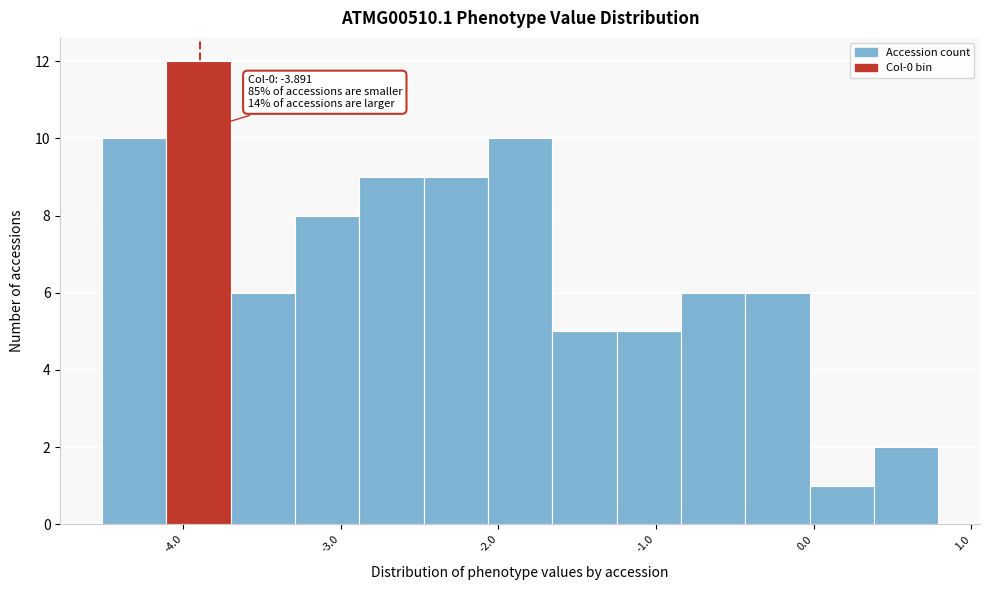

Which range on the x-axis has the tallest bar?

-4.1 to -3.7